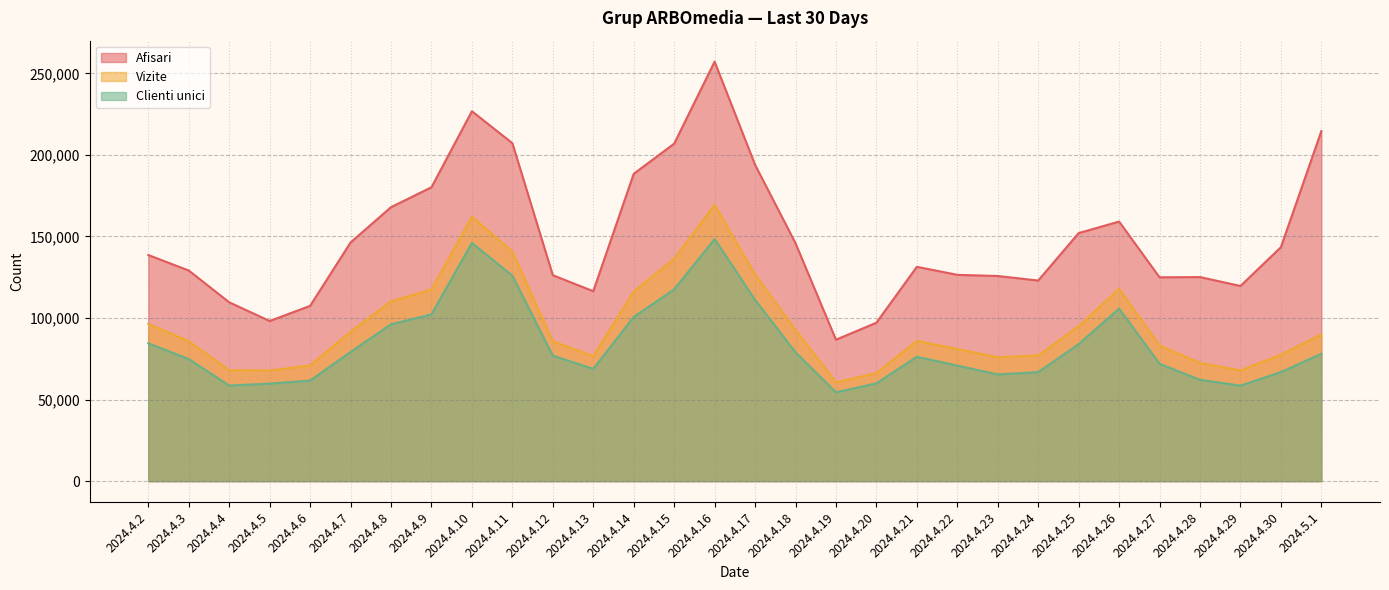

Rank the categories by Vizite value from highest to lowest.

2024.4.16, 2024.4.10, 2024.4.11, 2024.4.15, 2024.4.17, 2024.4.26, 2024.4.9, 2024.4.14, 2024.4.8, 2024.4.2, 2024.4.25, 2024.4.18, 2024.4.7, 2024.5.1, 2024.4.21, 2024.4.3, 2024.4.12, 2024.4.27, 2024.4.22, 2024.4.30, 2024.4.24, 2024.4.13, 2024.4.23, 2024.4.28, 2024.4.6, 2024.4.4, 2024.4.29, 2024.4.5, 2024.4.20, 2024.4.19